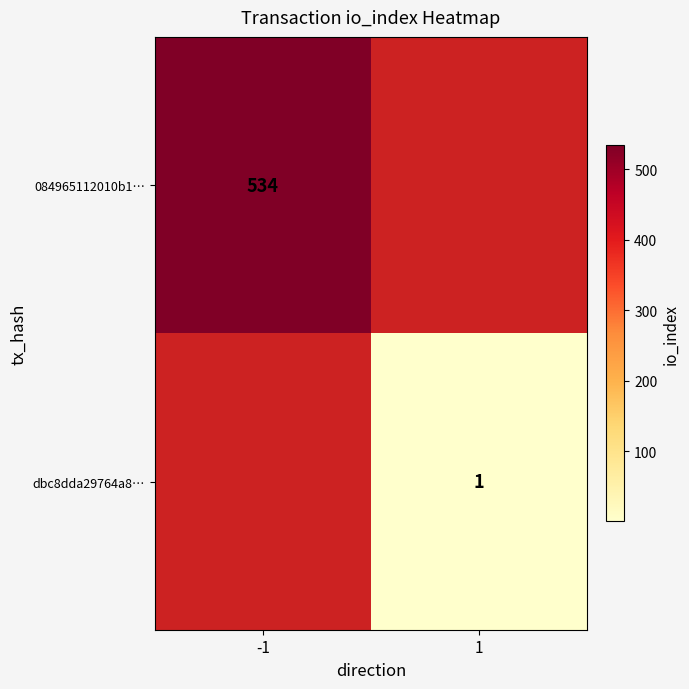

Is the value of 084965112010b1… at -1 greater than the value of dbc8dda29764a8… at 1?

Yes